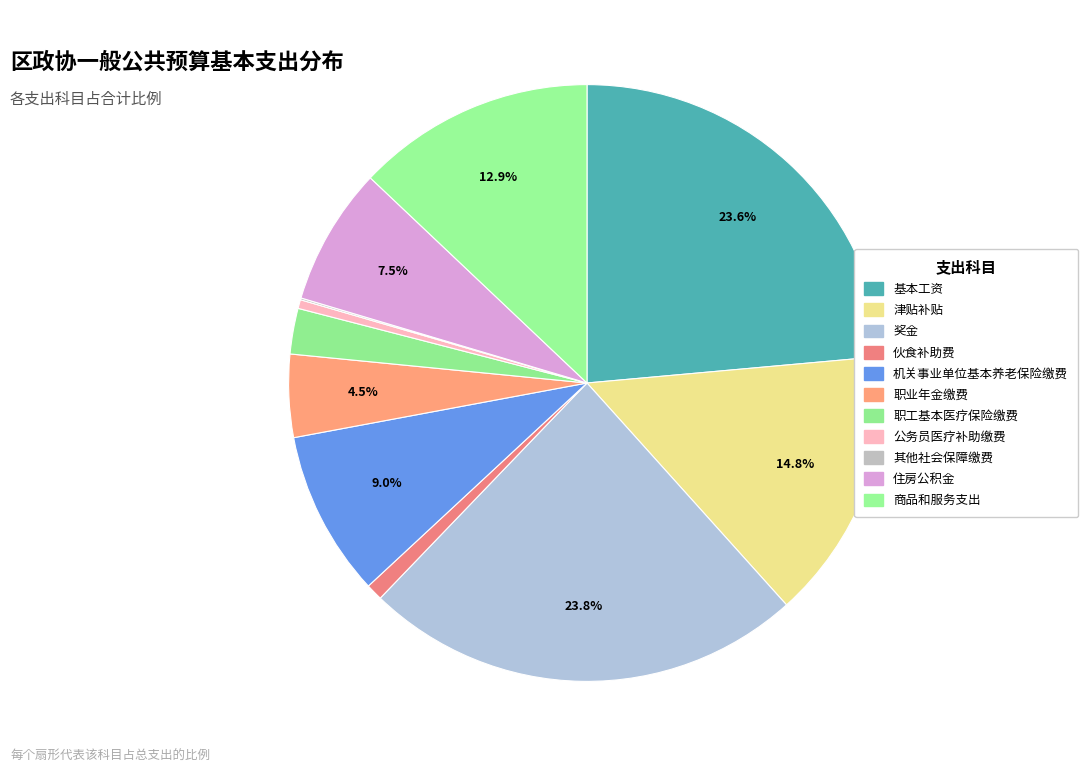

Which slice is the smallest?

其他社会保障缴费